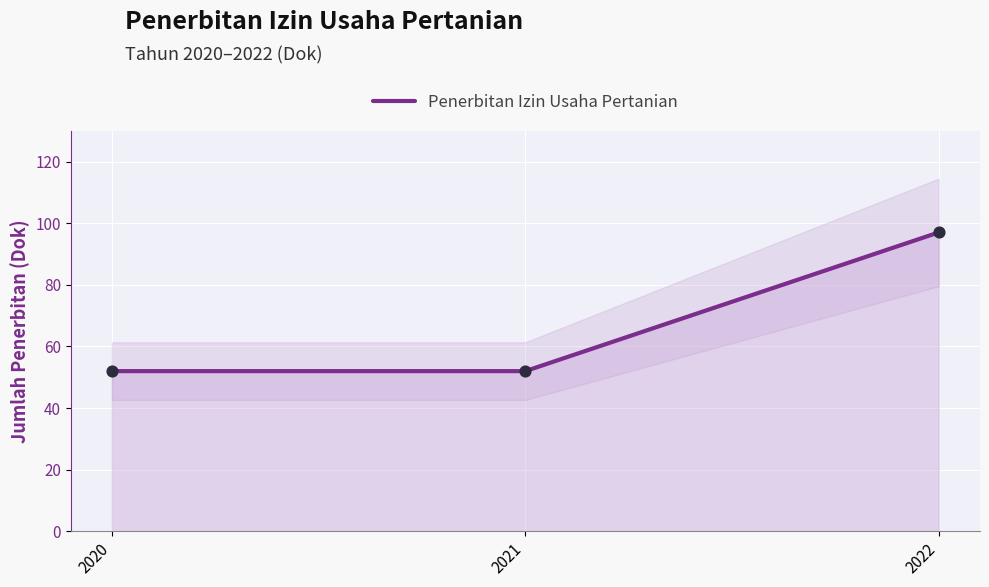

Approximately how many times larger is the value at 2021 compared to 2022?

0.5